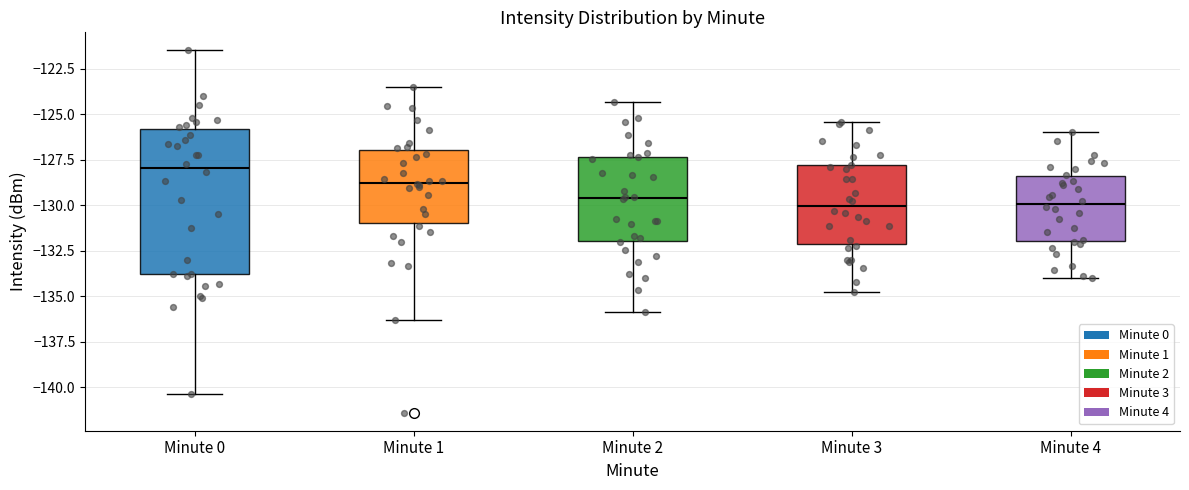

Which box has the highest median line?

Minute 0